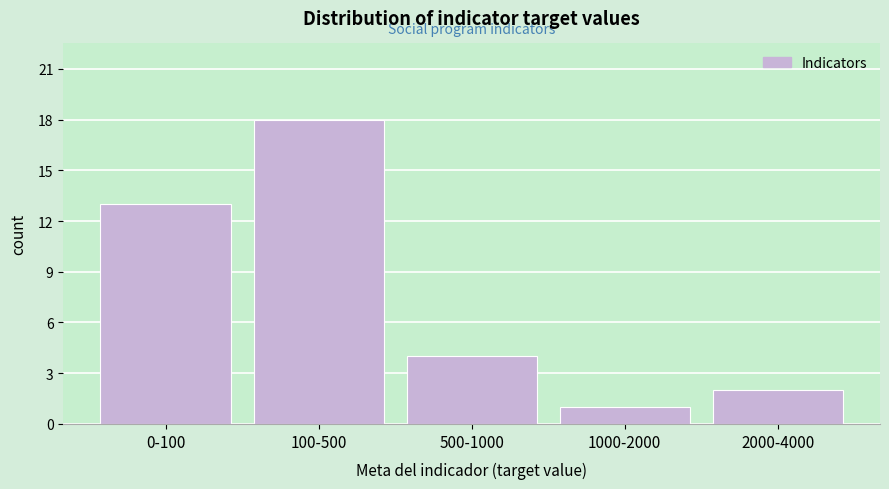

Reading left to right, extract all data points from this chart.

0-100=13	100-500=18	500-1000=4	1000-2000=1	2000-4000=2